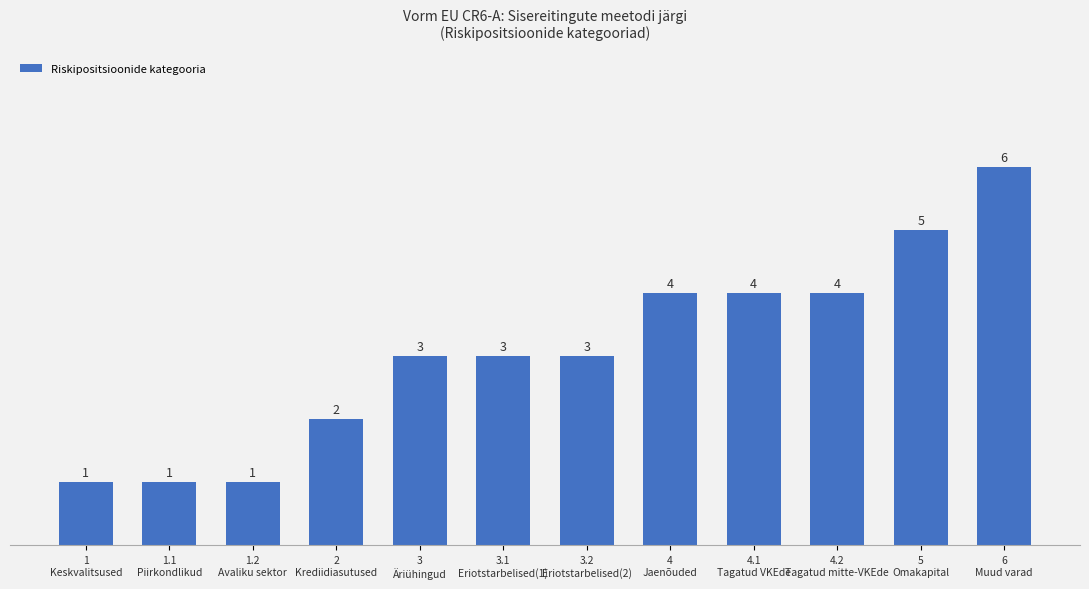

How many data points are less than 3?

4